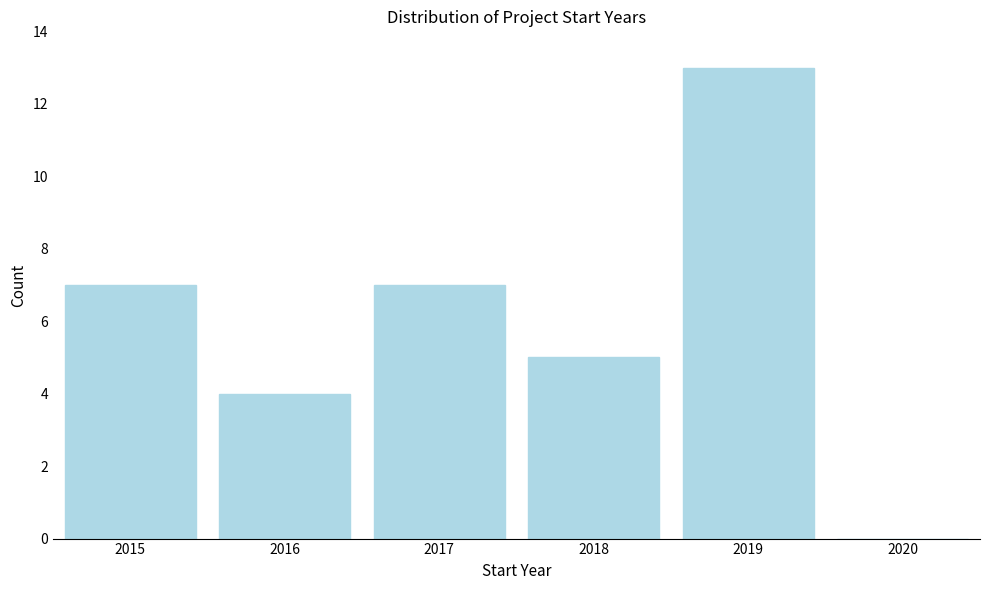

Reading right to left, transcribe all the data shown in this chart.

2020=0	2019=13	2018=5	2017=7	2016=4	2015=7